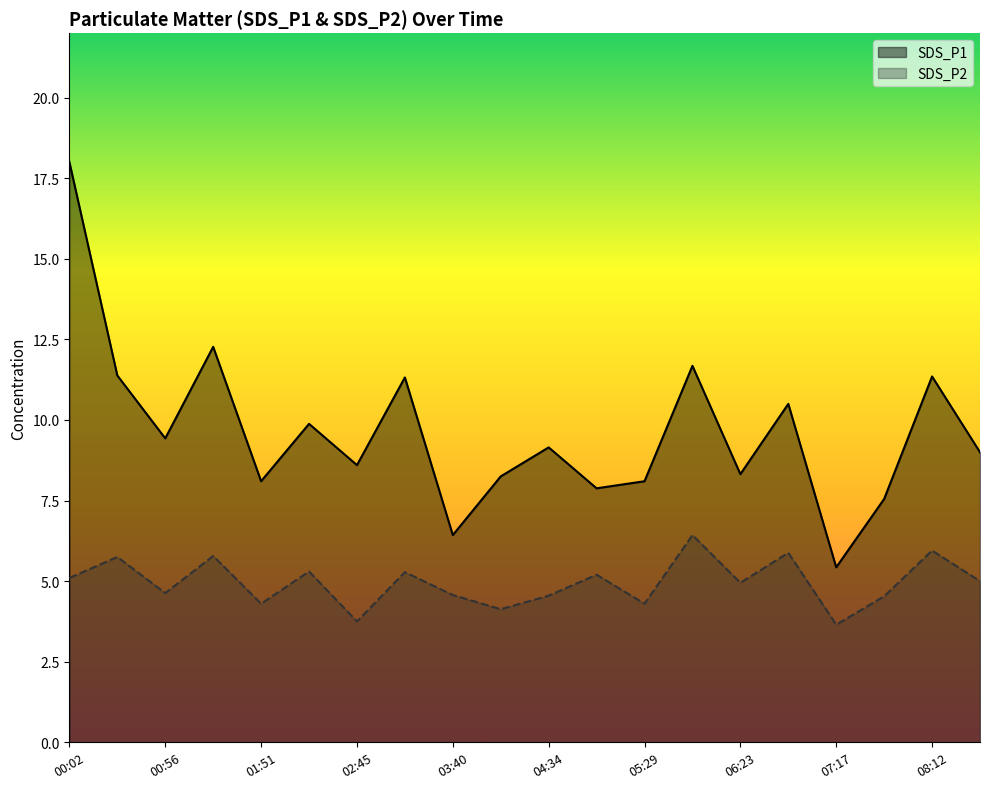

At which category does the chart reach its minimum across all series?

07:17